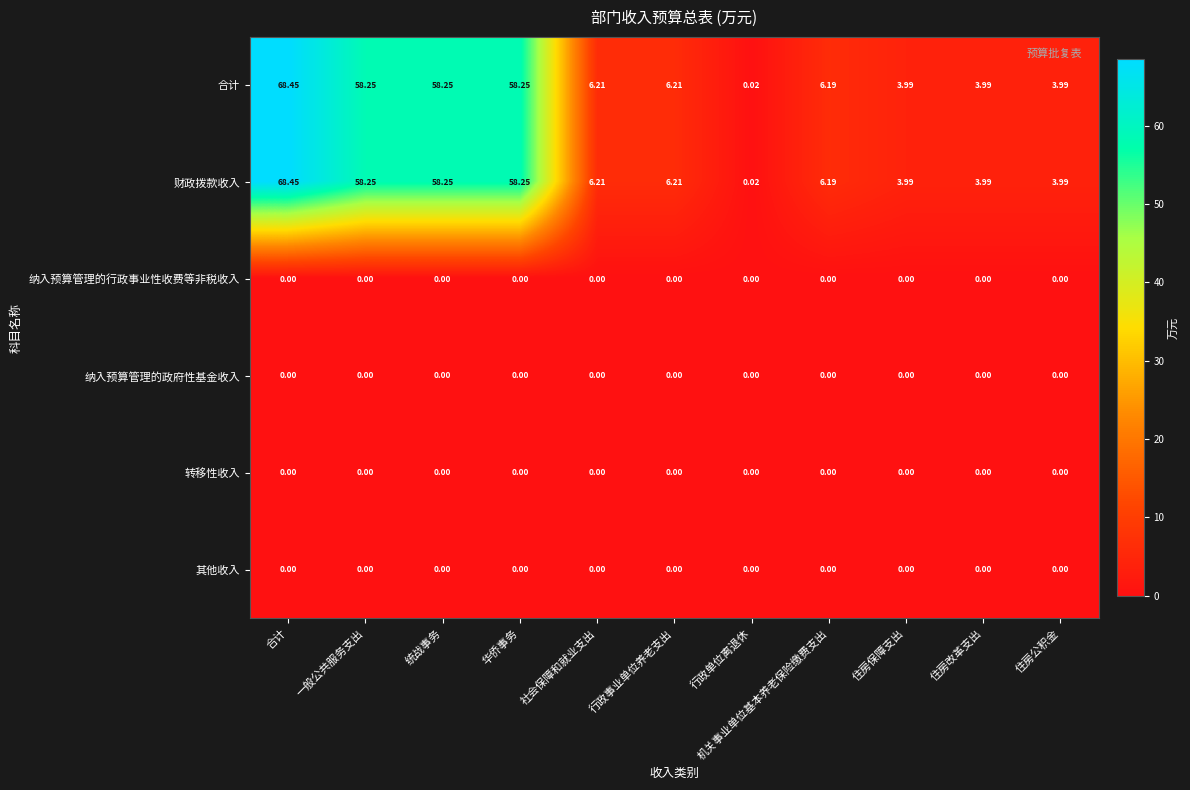

Where does the 合计 series first go above 6?

合计